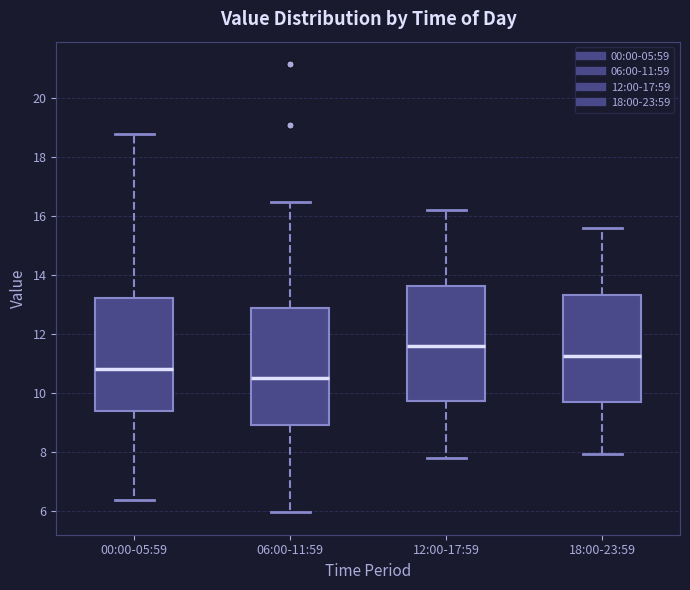

Reading left to right, read every box against the y-axis: the position of its median line, the range the box covers, and the ends of its whiskers. The values are not printed on the chart, so give them approximately, as read against the axis.

00:00-05:59: median 10.8, box 9.4 to 13.2, whiskers 6.4 to 18.8
06:00-11:59: median 10.6, box 9.0 to 12.8, whiskers 6.0 to 16.4
12:00-17:59: median 11.6, box 9.8 to 13.6, whiskers 7.8 to 16.2
18:00-23:59: median 11.2, box 9.8 to 13.4, whiskers 8.0 to 15.6